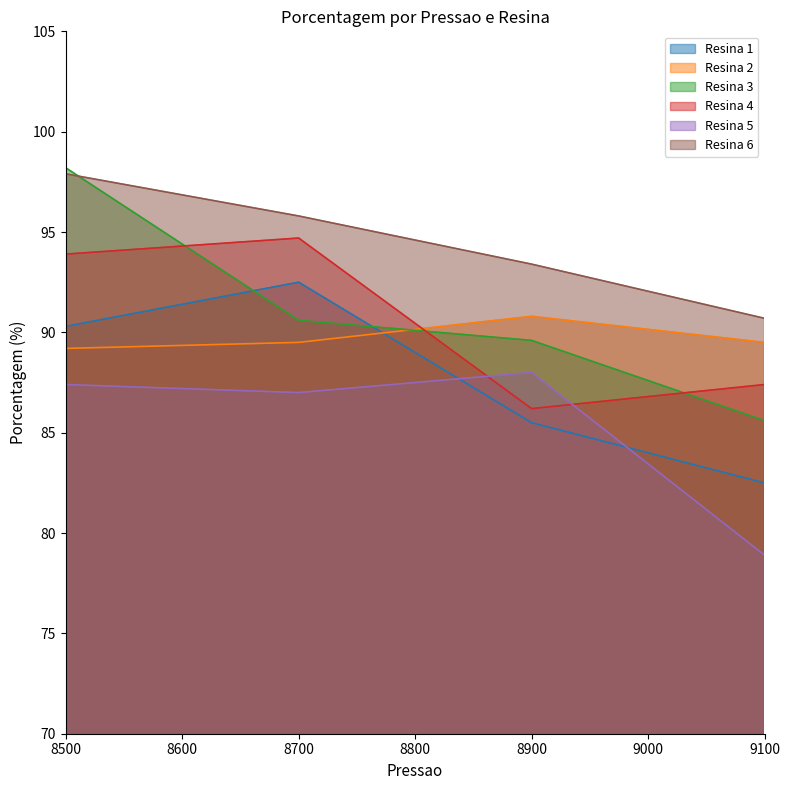

What is the sum of the Resina 5 values at 8900 and 8700?

175.0